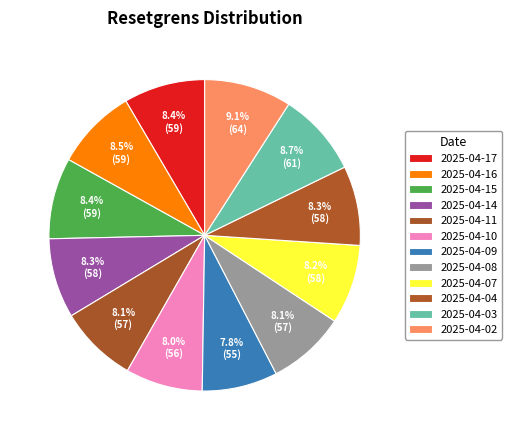

Is 2025-04-16 the majority of the pie?

No